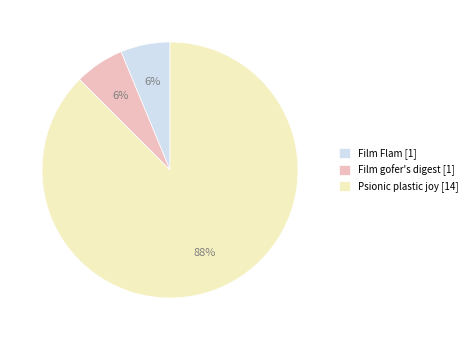

Is there any slice that represents more than half of the pie?

Yes